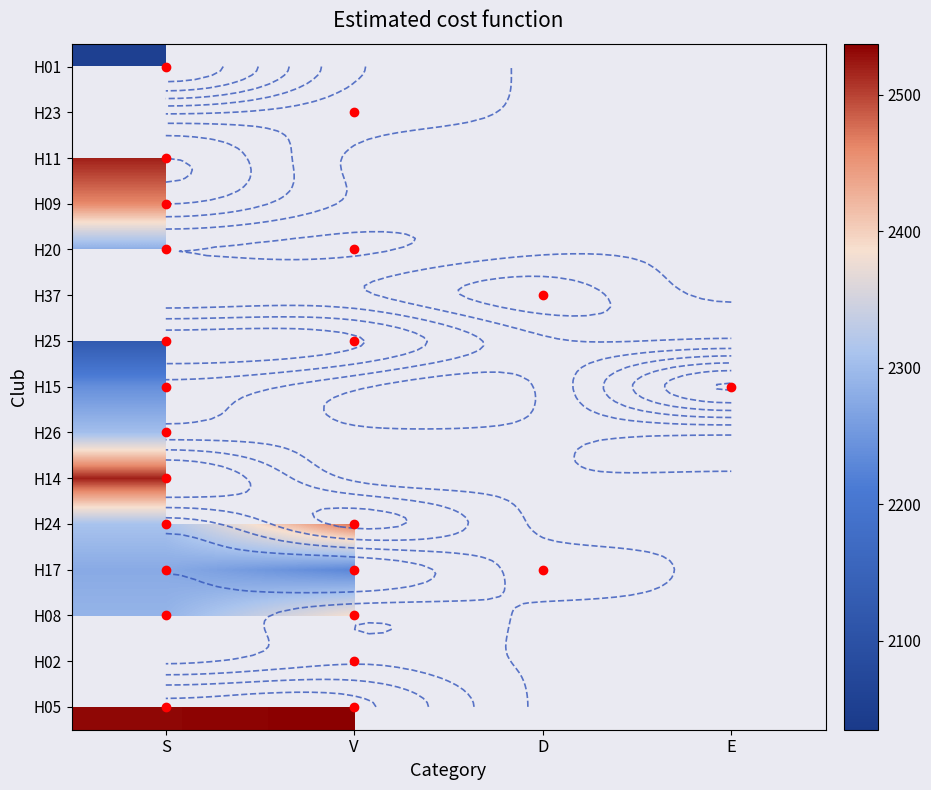

Between E and S, which is larger?

S